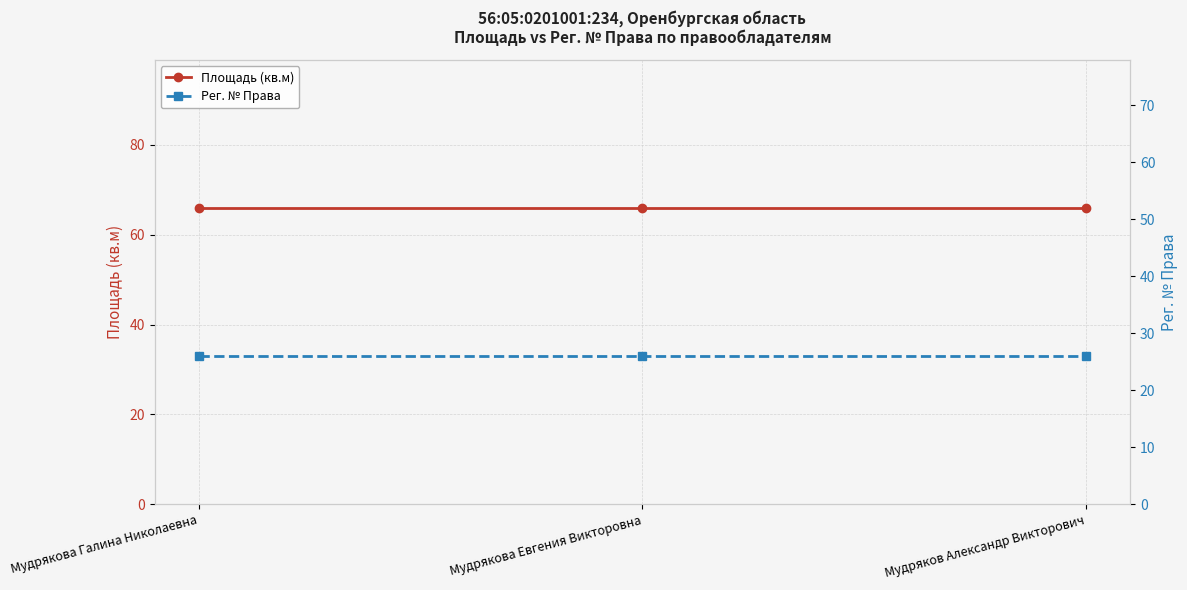

What are all the series names shown in the legend?

Площадь (кв.м), Рег. № Права